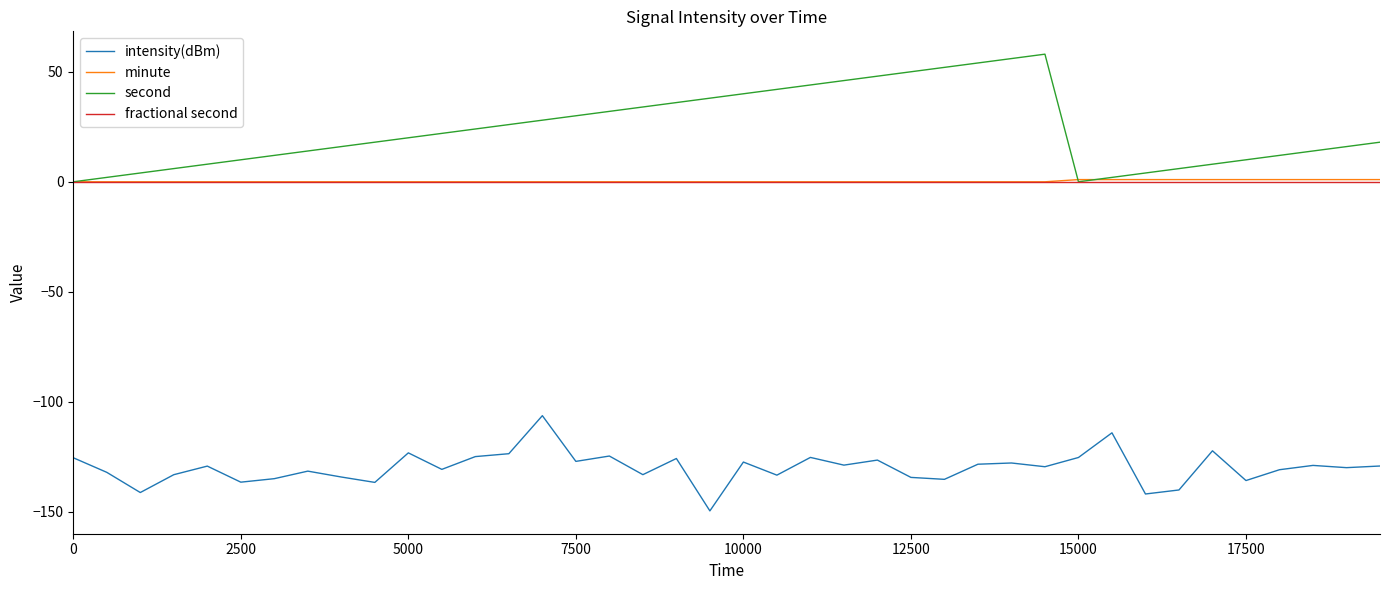

Which series has the largest total across all categories?

second